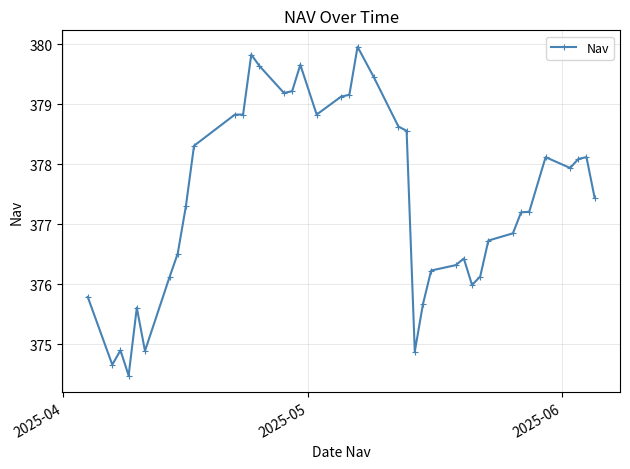

What is the average value?

377.4